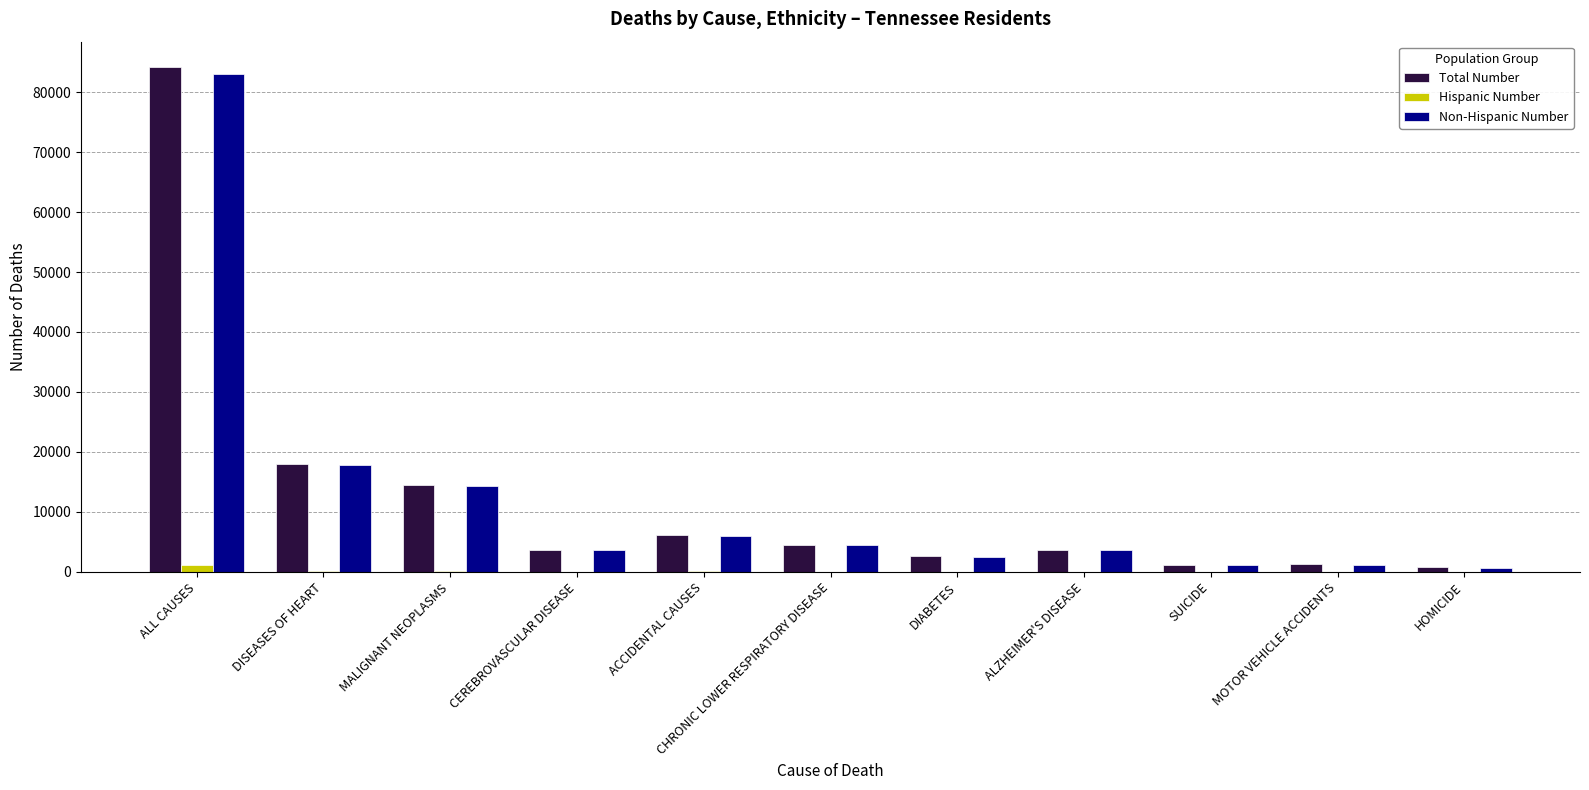

What is the average value of the Total Number series?

12753